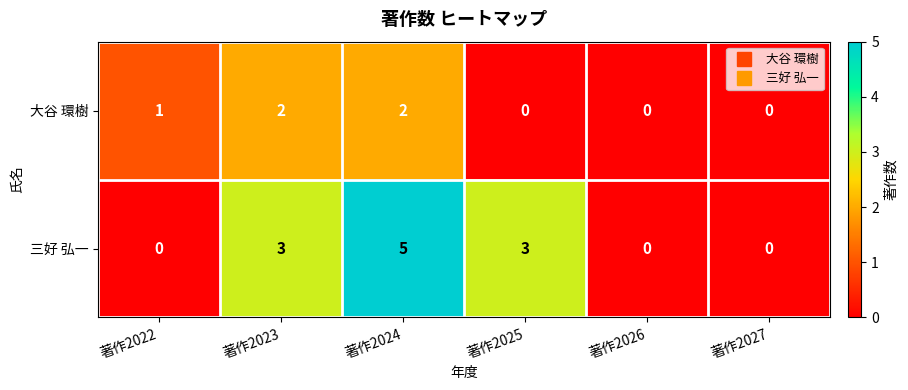

What value does the 三好 弘一 series have at 著作2023?

3